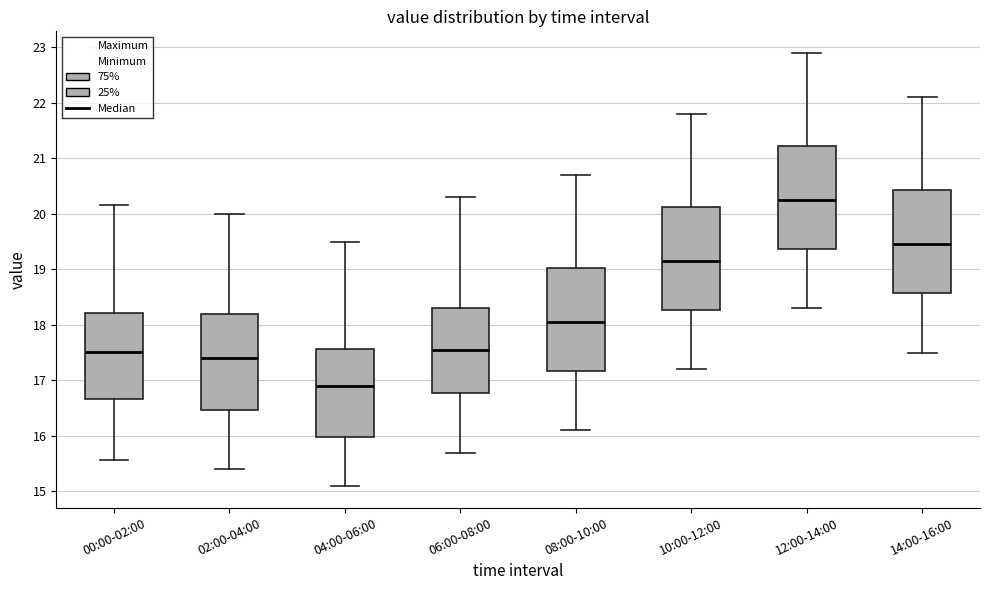

Where does the upper whisker of the box for 14:00-16:00 end on the y-axis? The values are not printed on the chart, so give them approximately, as read against the axis.

22.1